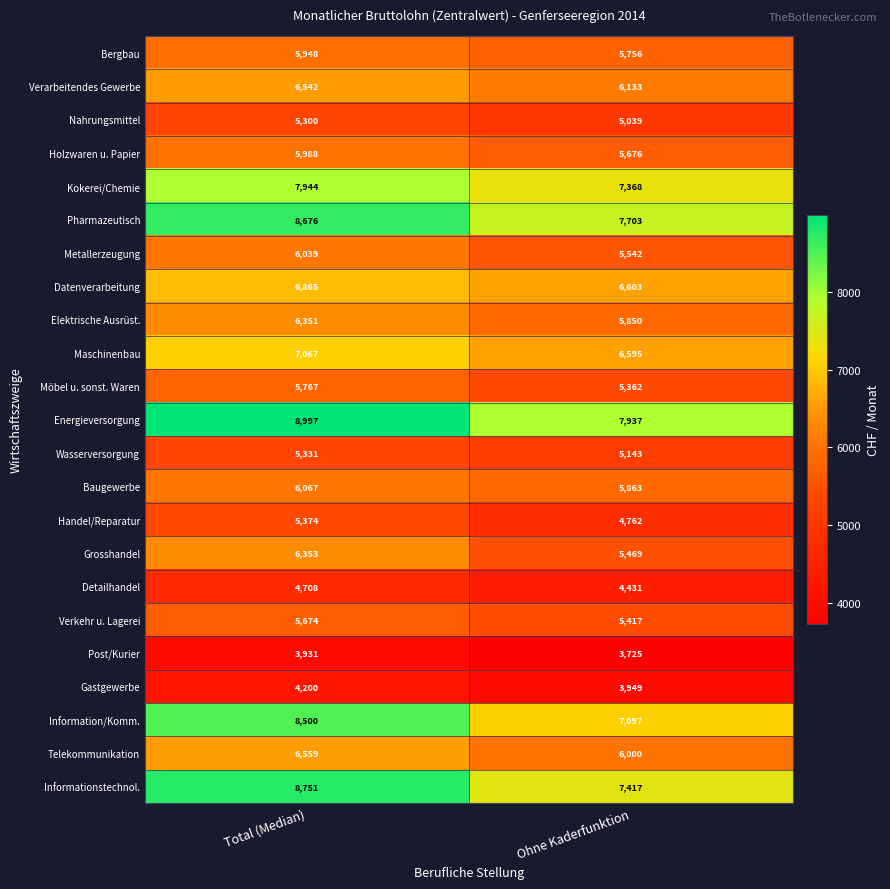

Which category has the lowest value across all series?

Ohne Kaderfunktion